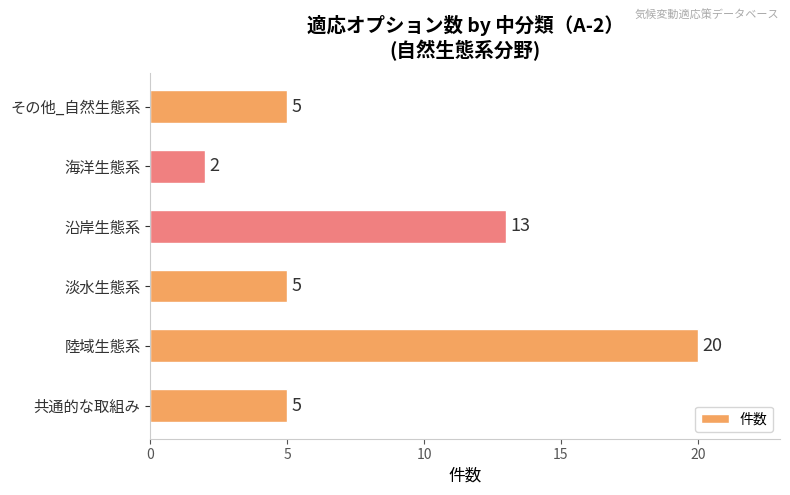

How many values are below 5?

1